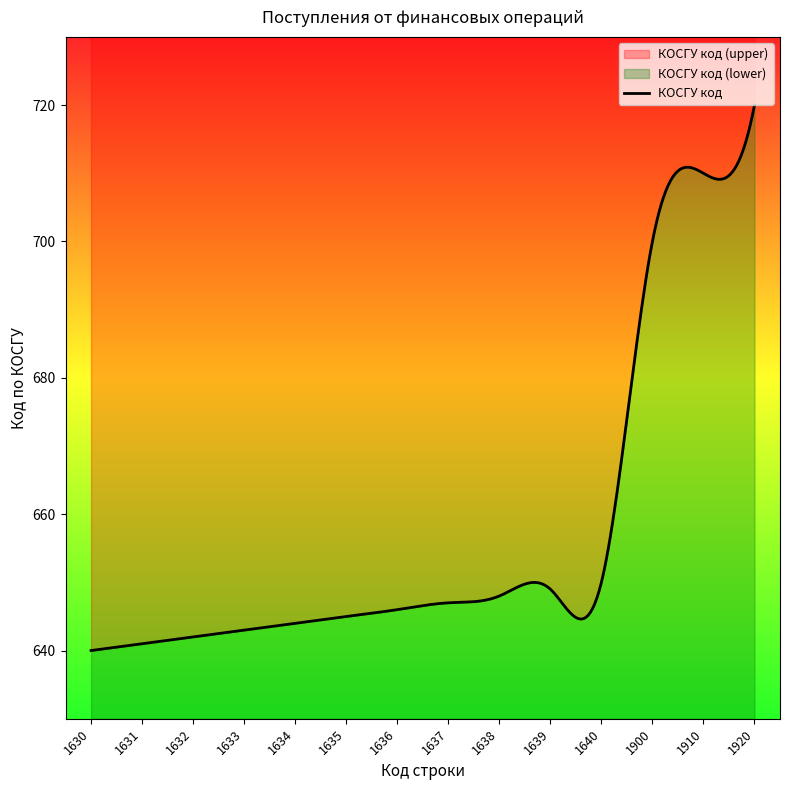

What is the value of the 6th point from the left?

645